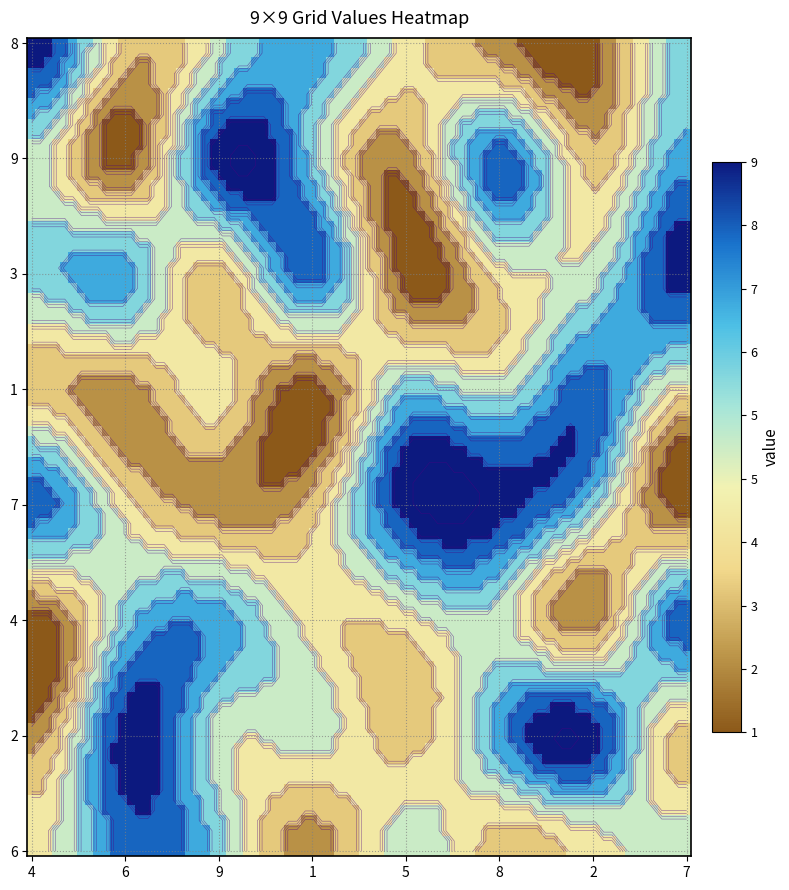

At how many categories does at least one series exceed 8?

7